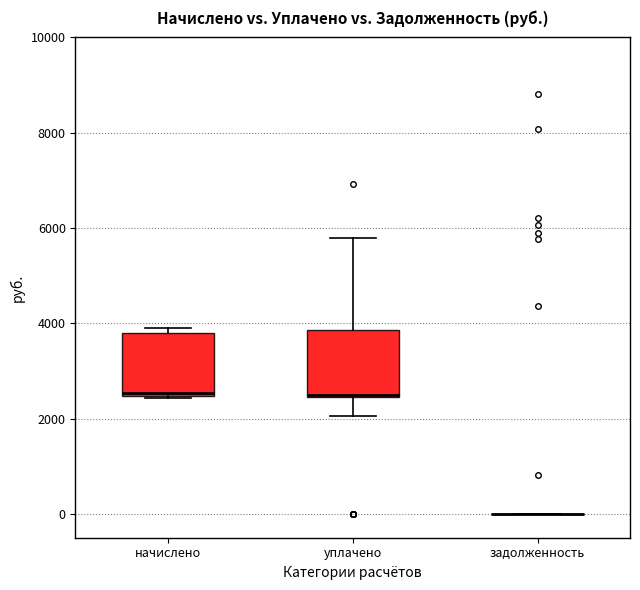

Reading left to right, transcribe this box plot: for each box, give where its median line is, the range the box spans, and where its two whiskers end, as read against the y-axis. The values are not printed on the chart, so give them approximately, as read against the axis.

начислено: median 2600, box 2400 to 3800, whiskers 2400 to 3800 (just above the box's upper edge)
уплачено: median 2600, box 2400 to 3800, whiskers 2000 to 5800
задолженность: box collapsed to a line at 0, whiskers 0 to 0